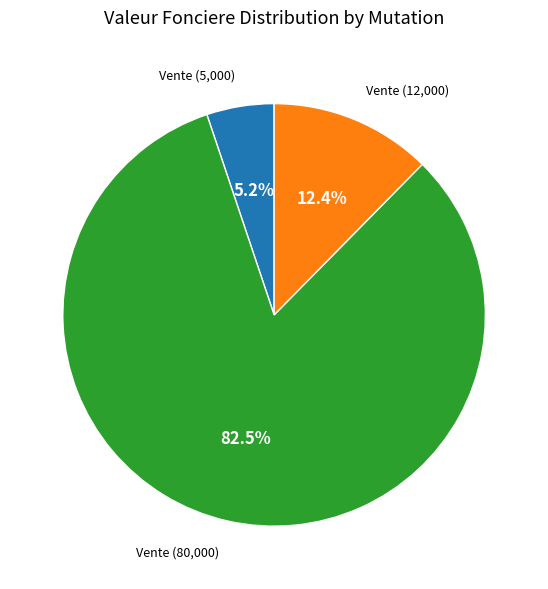

How many slices are in this pie chart?

3